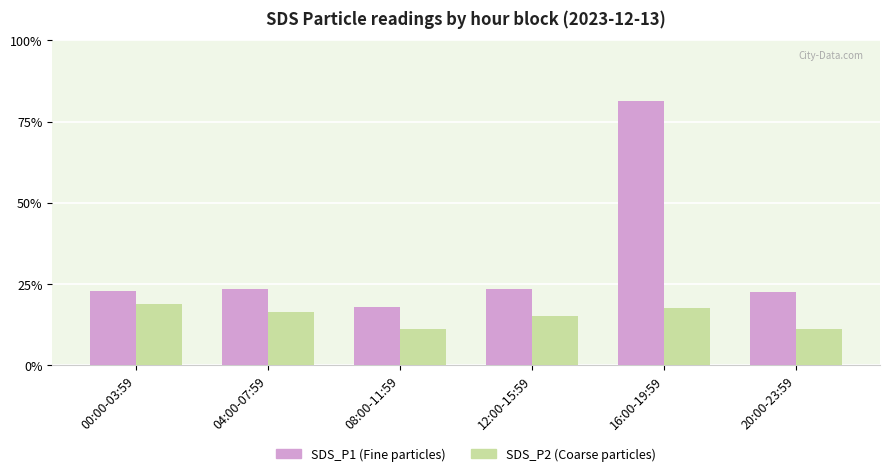

Reading right to left, extract all data points from this chart.

SDS_P1: 1.8	6.5	1.9	1.4	1.9	1.8
SDS_P2: 0.9	1.4	1.2	0.9	1.3	1.5